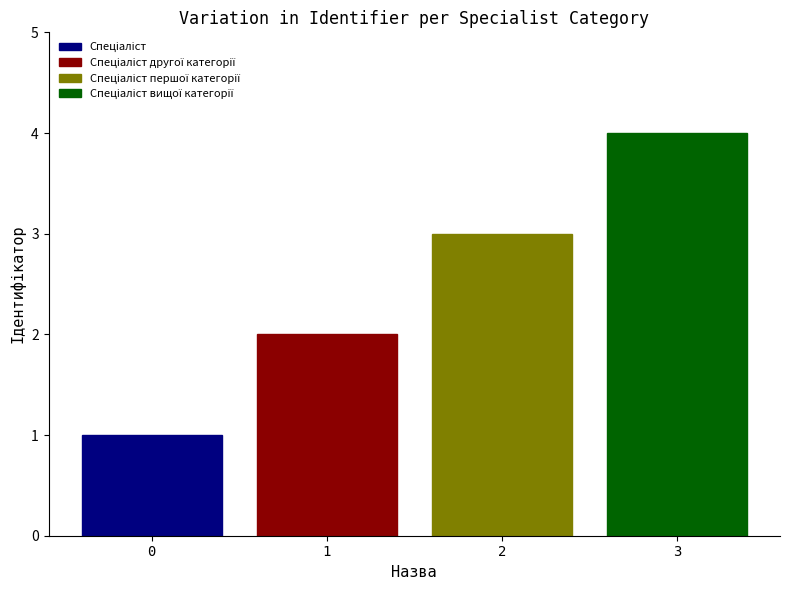

Count the number of categories in the chart.

1